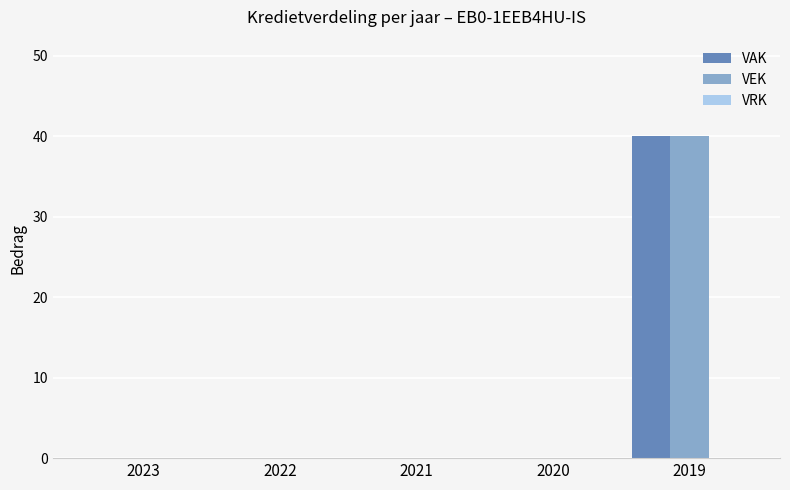

True or false: VEK has a value of -13 at 2020.

False